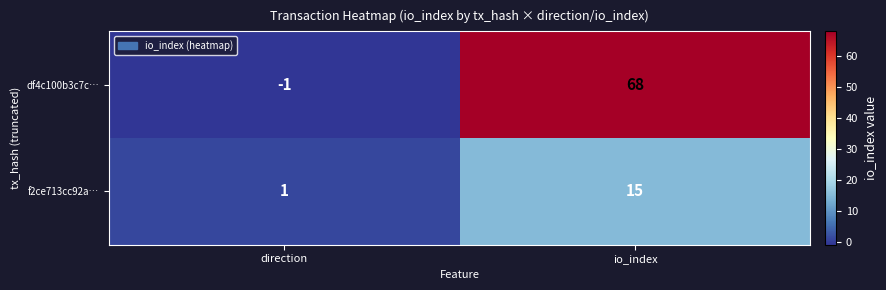

At how many categories does at least one series exceed 50?

1